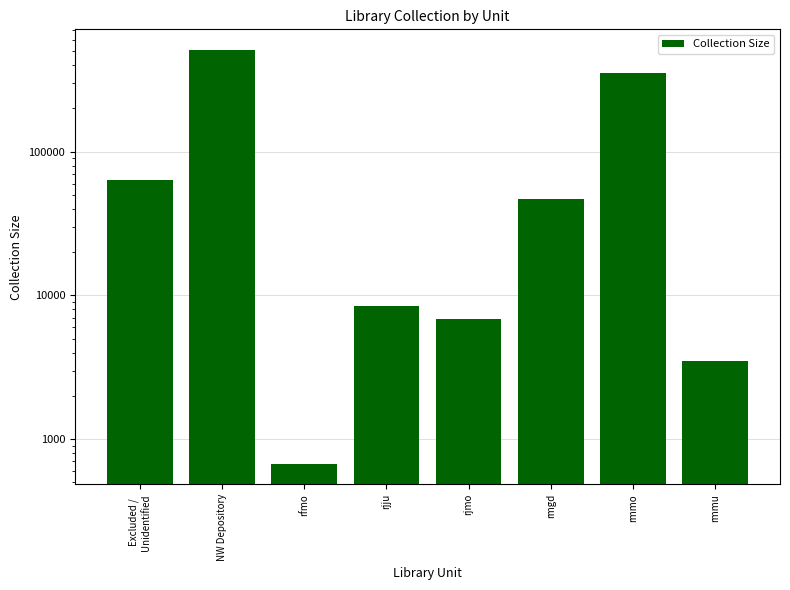

Rank the categories by value from highest to lowest.

NW Depository, rmmo, Excluded /
Unidentified, rmgd, rjju, rjmo, rmmu, rfmo